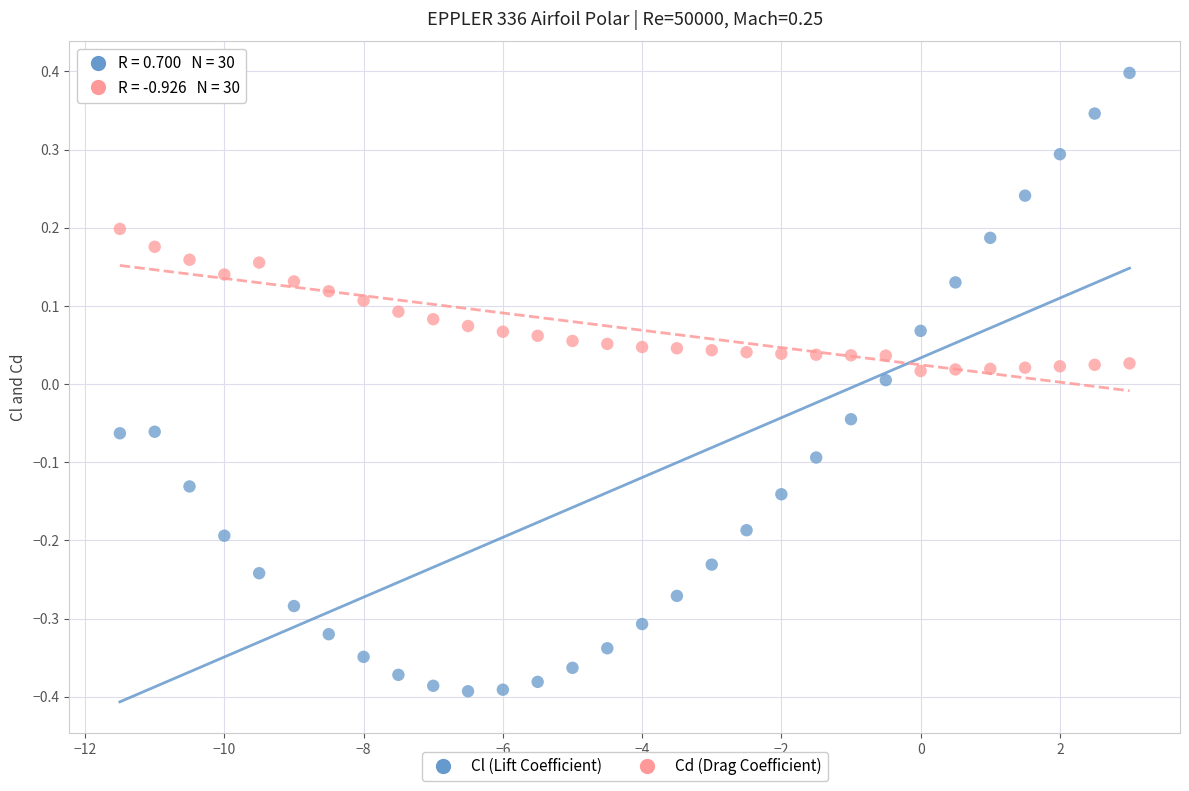

Across all data points, what is the range of X values (max minus min)?

14.5